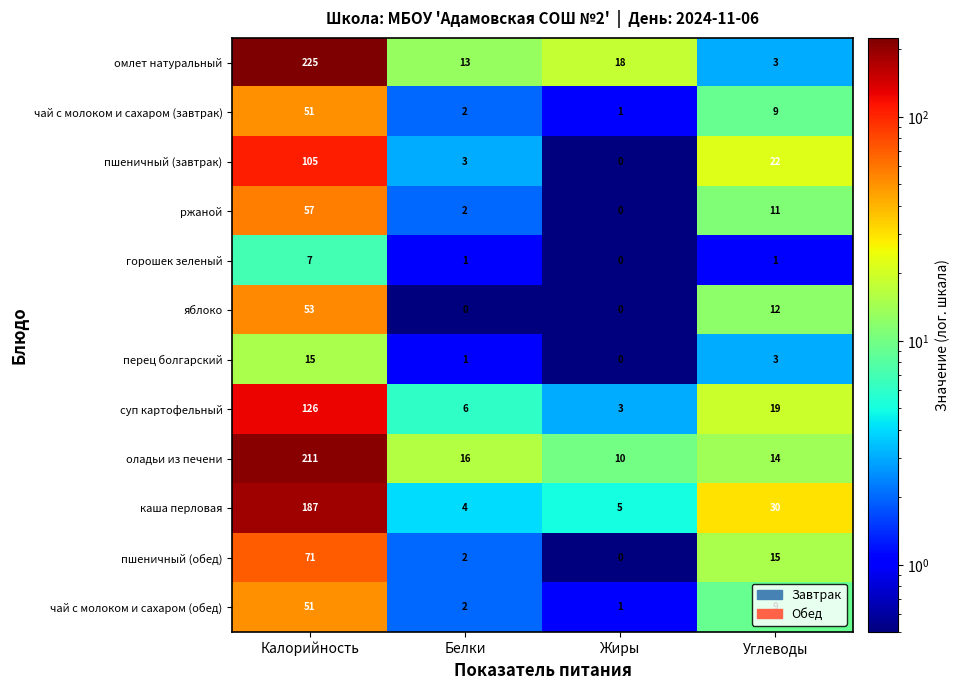

What is the sum of all каша перловая values?

226